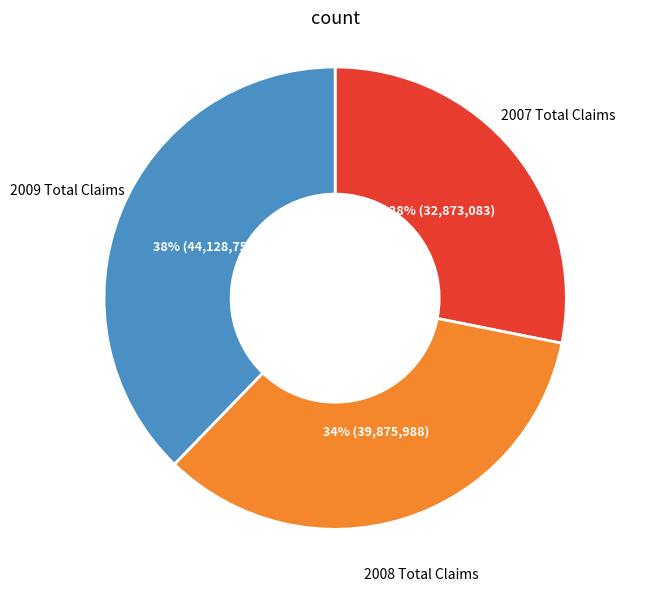

To the nearest percent, what is the difference between the largest and smallest slice percentages?

10%